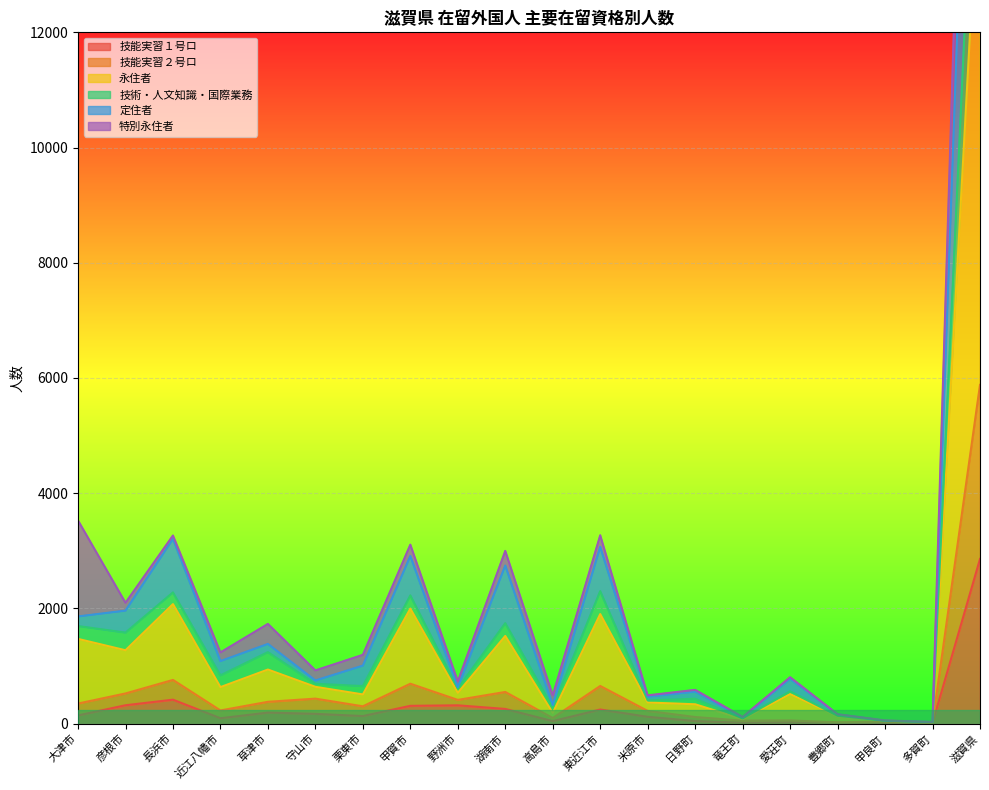

How many data points in 技能実習２号ロ are above 348?

9